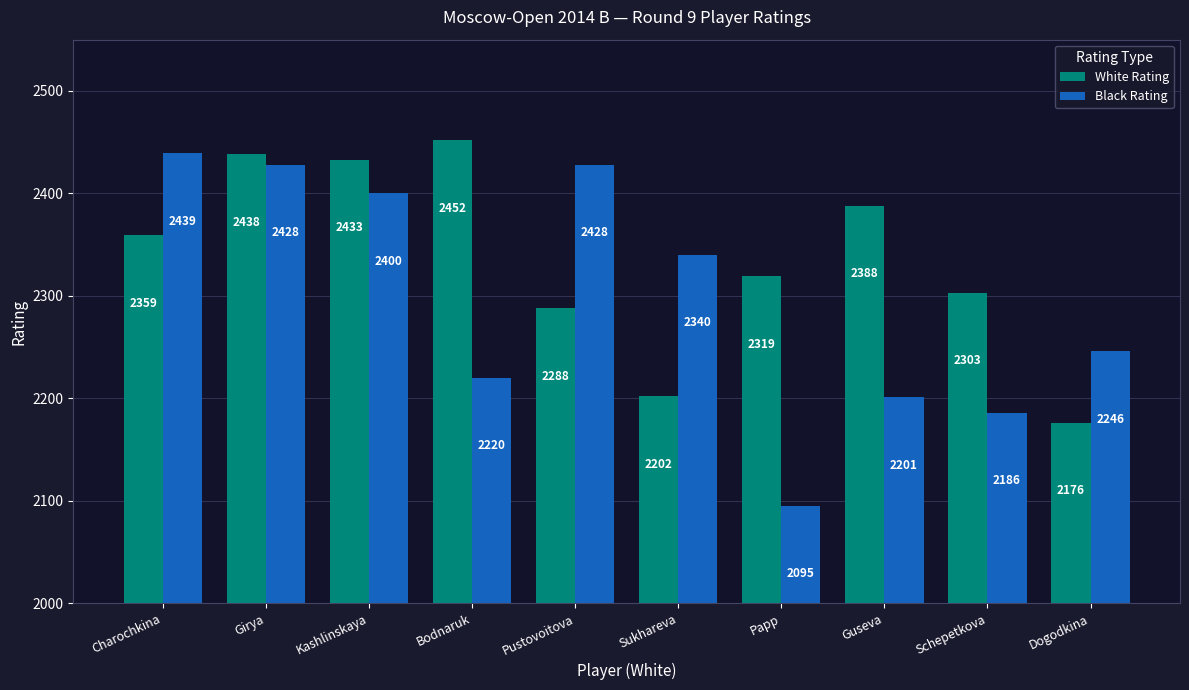

What is the difference between the Black Rating values at Girya and Papp?

333